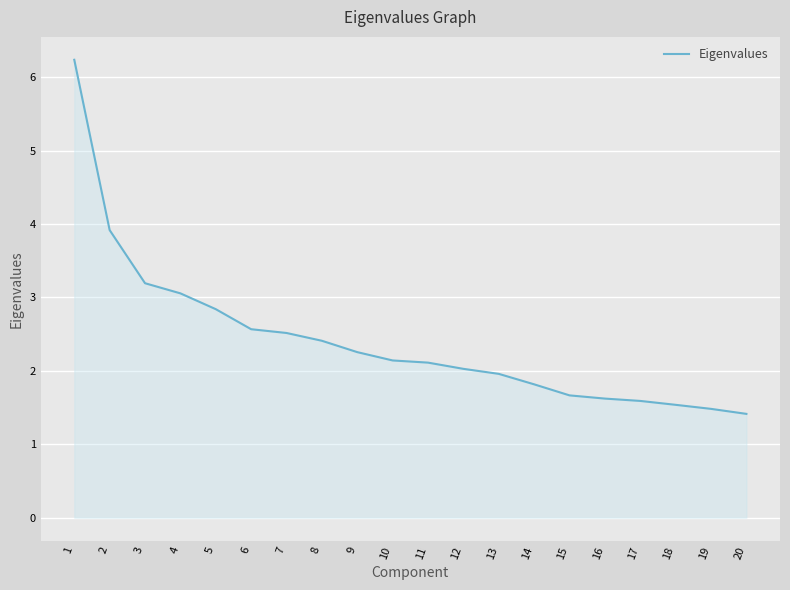

Which label corresponds to the largest value in the chart?

1